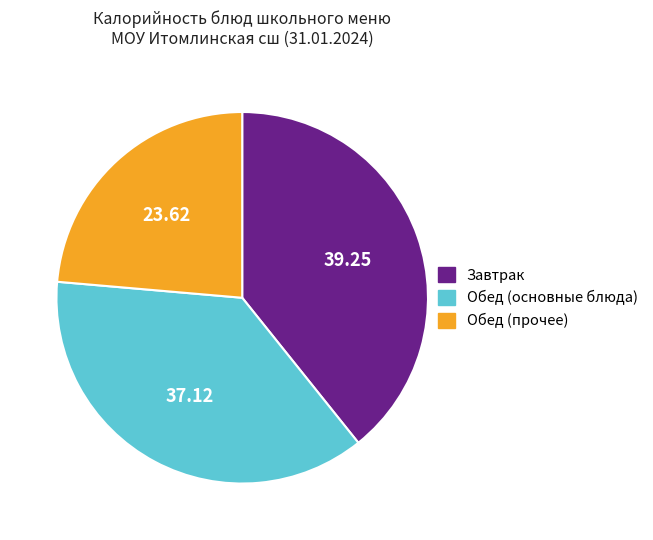

Does any single category account for the majority?

No